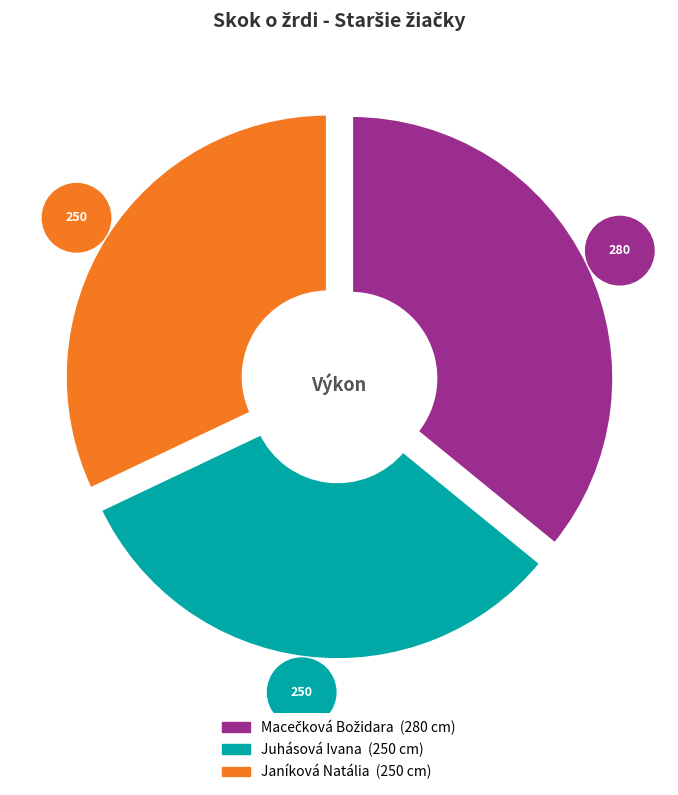

Count the number of slices in the pie.

3